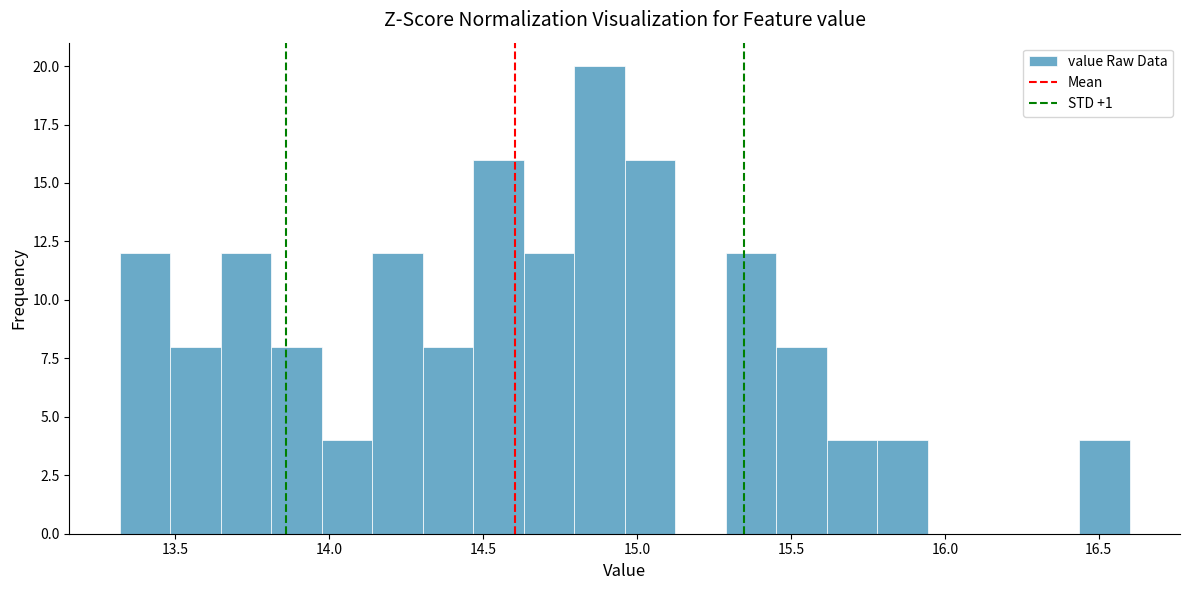

Around what value on the x-axis is the tallest bar? Give the approximate position of its centre, as read against the axis.

14.90